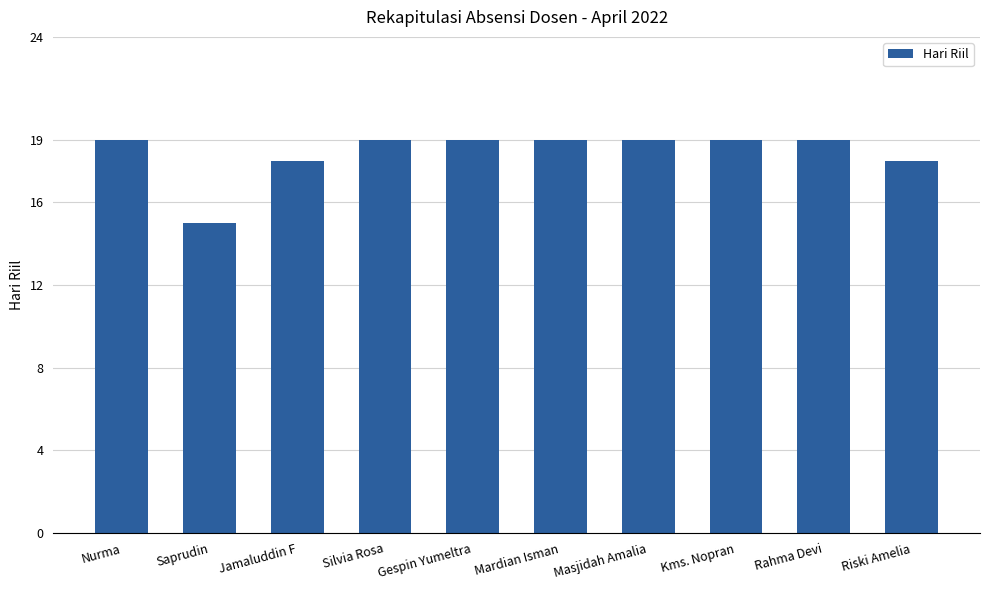

How many bars are there in total?

10